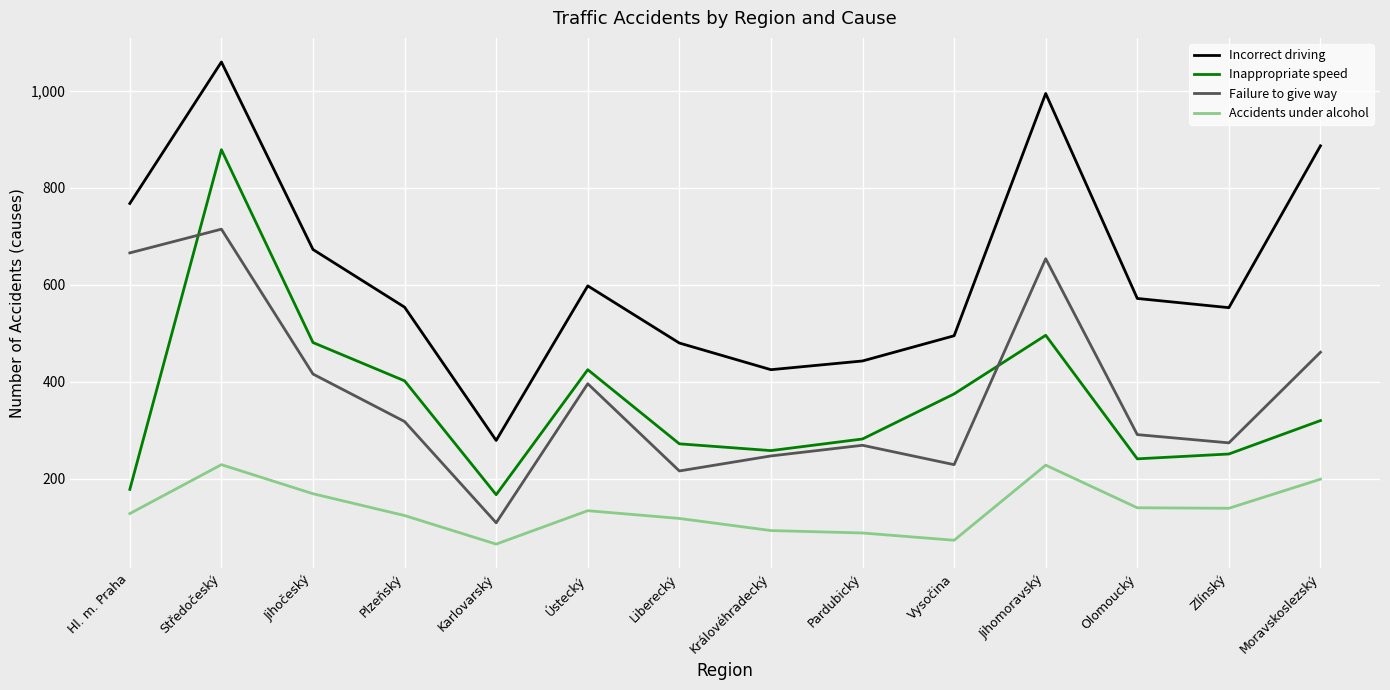

Is the value of Inappropriate speed at Karlovarský greater than the value of Accidents under alcohol at Olomoucký?

Yes